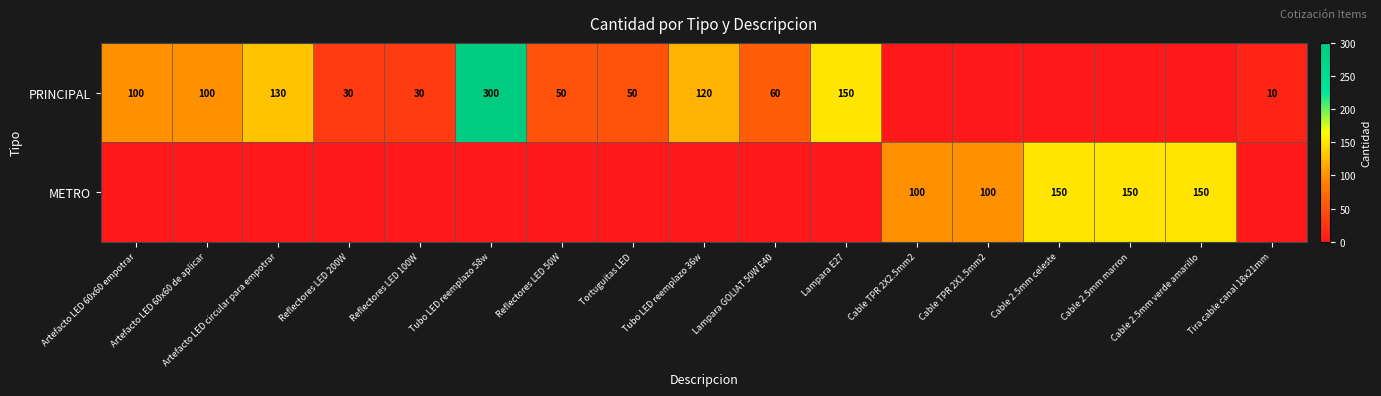

Between Tubo LED reemplazo 36w and Cable 2.5mm celeste, which is larger?

Tubo LED reemplazo 36w